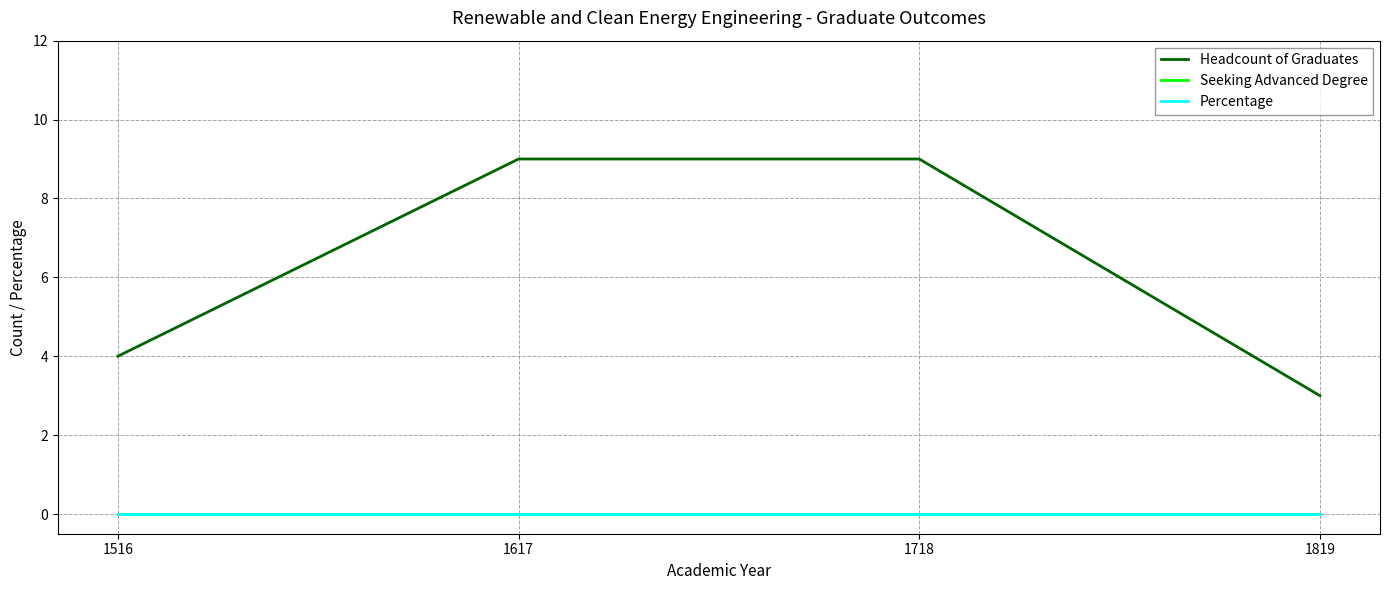

Does the chart display data point markers on the line(s)?

No